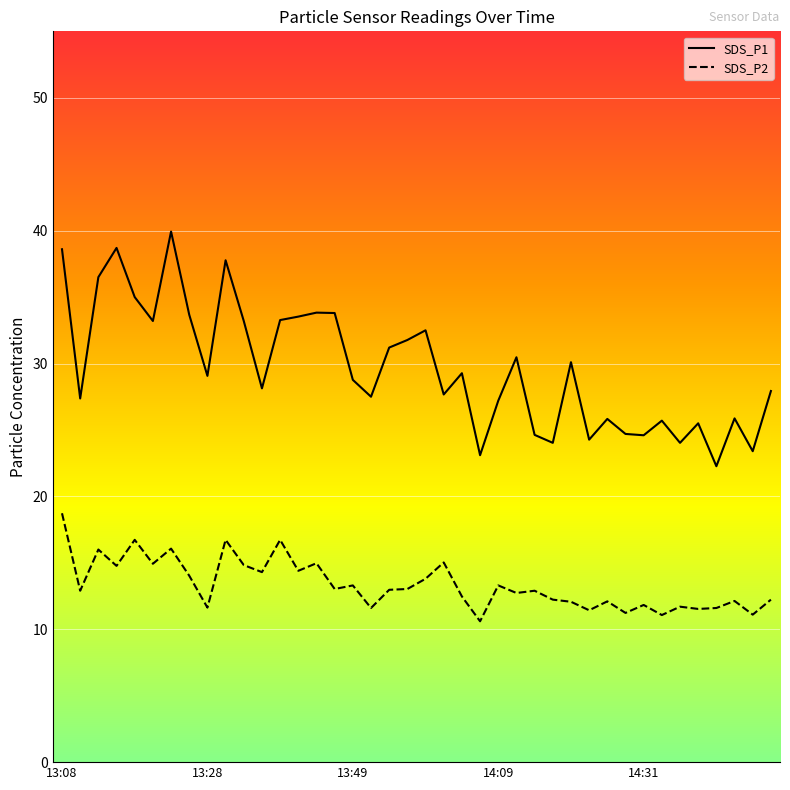

The SDS_P2 series shows 11.5 at 14:39. True or false?

True